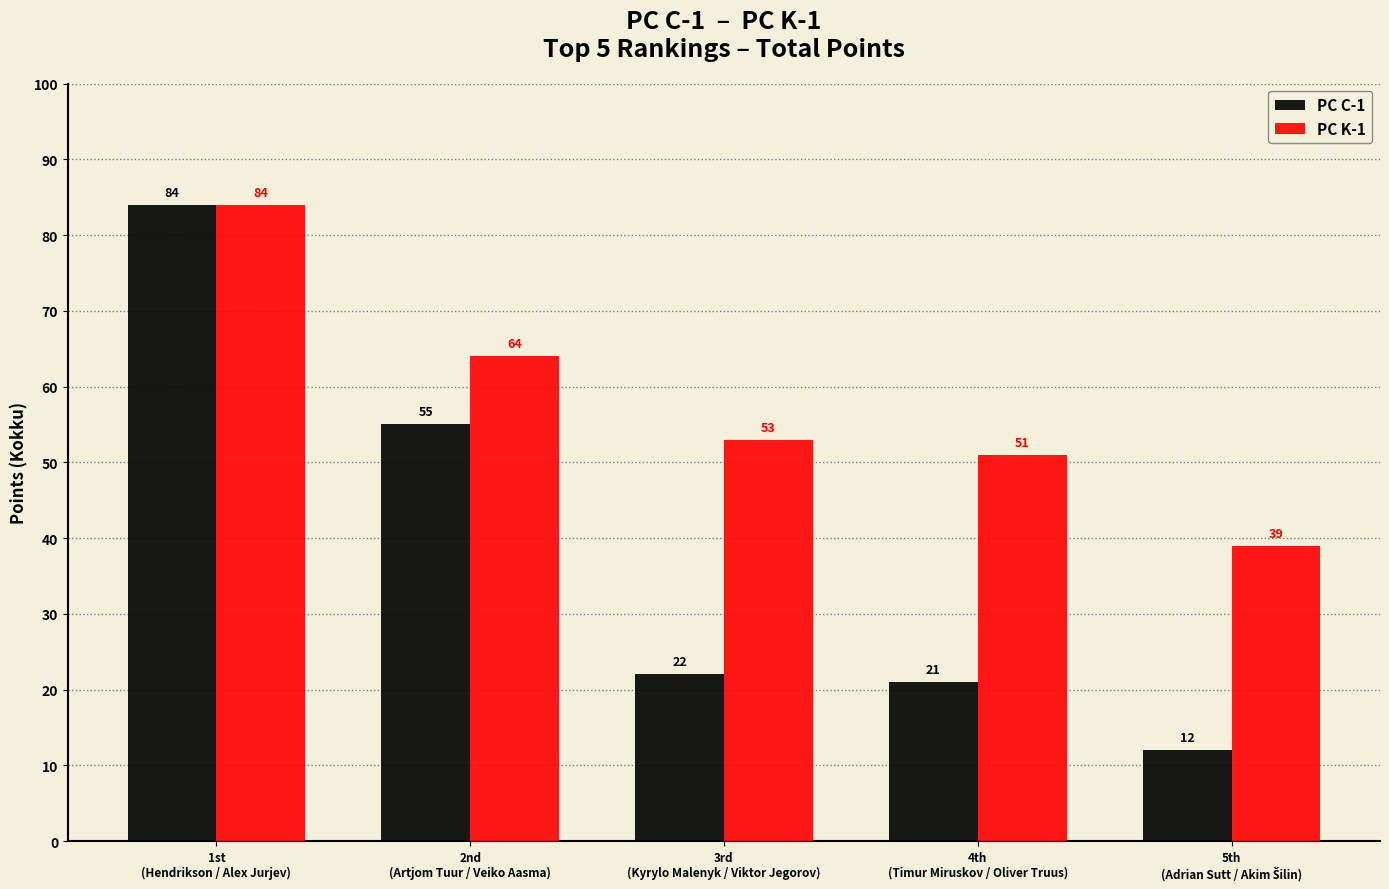

At which label is PC C-1 closest to 48?

2nd
(Artjom Tuur / Veiko Aasma)